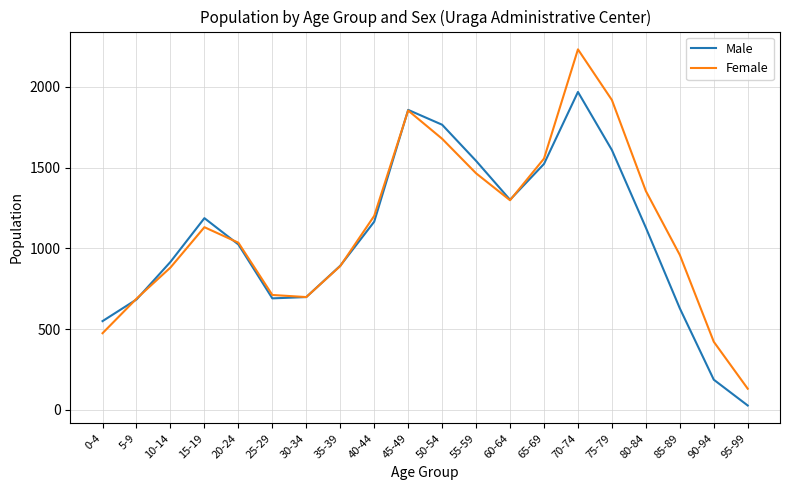

Is it true that Female equals 2583 at 55-59?

False